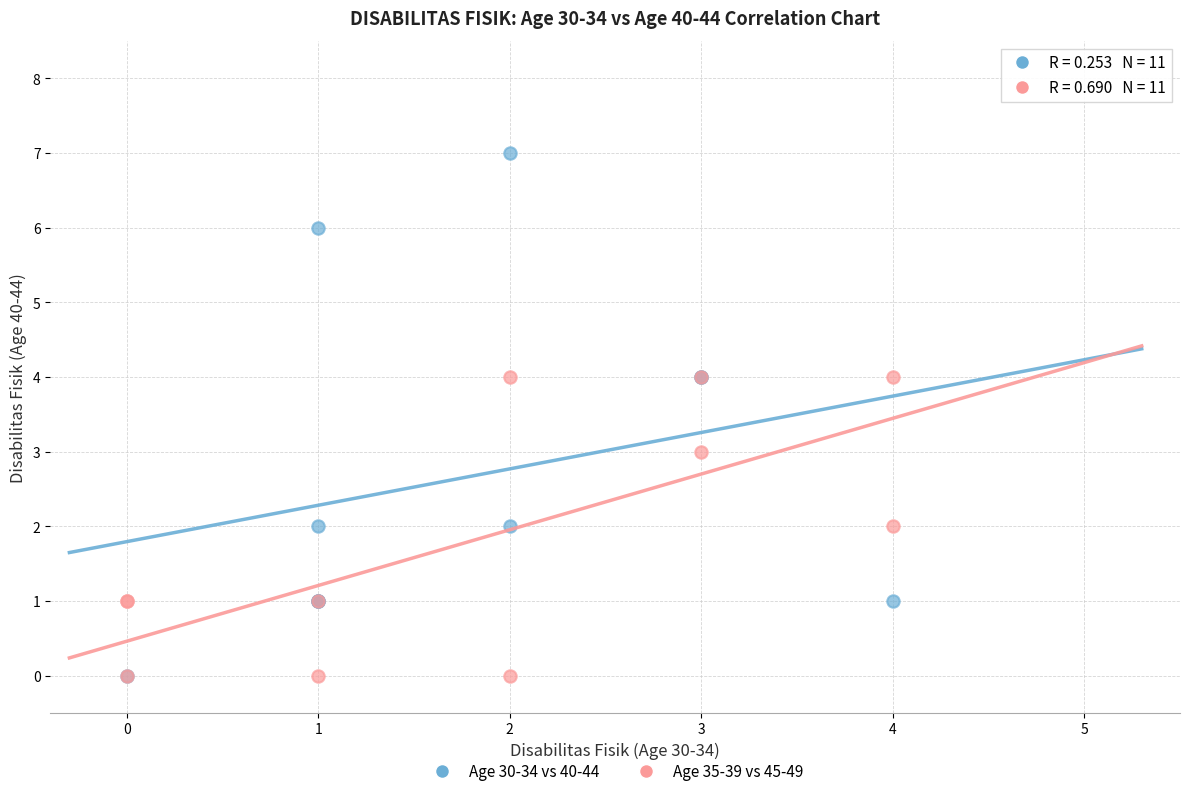

Which series contains the highest Y value?

Age 30-34 vs 40-44